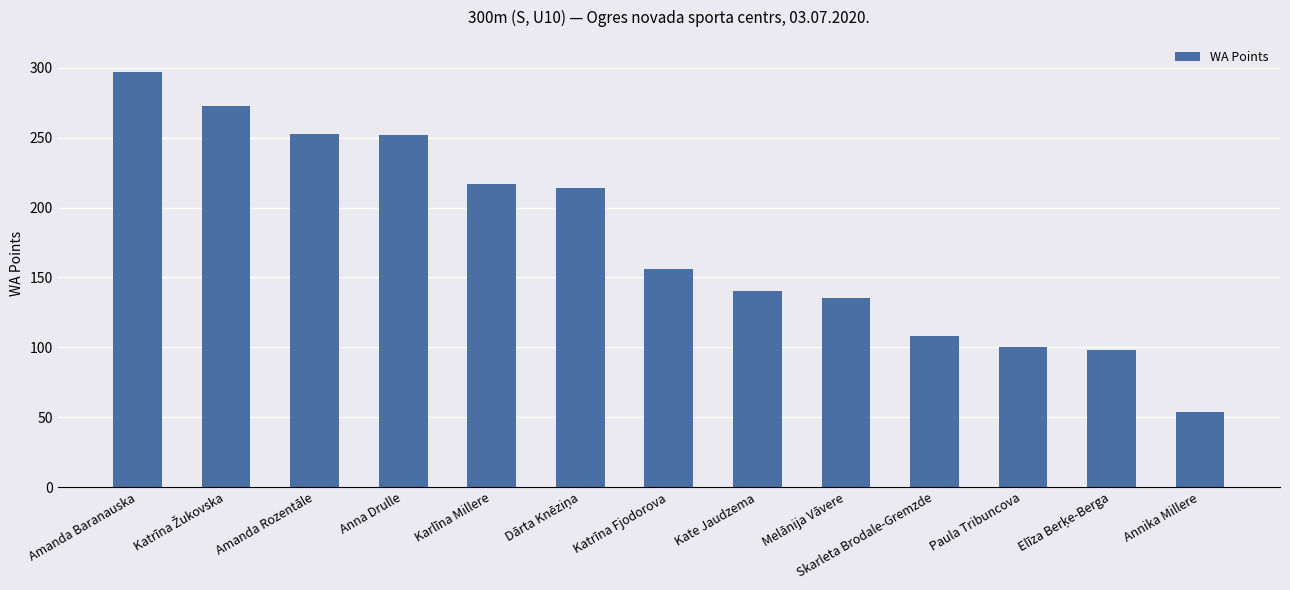

The chart shows a value of 319 at Karlīna Millere. True or false?

False